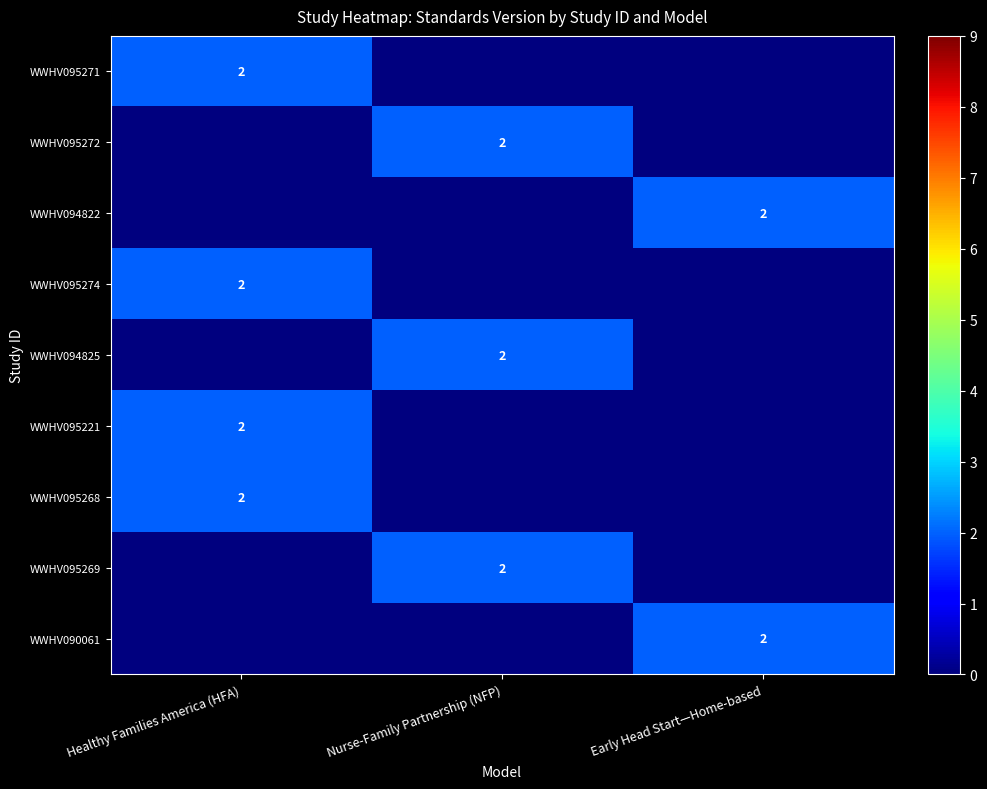

The value of WWHV095268 at Healthy Families America (HFA) is 2. True or false?

True